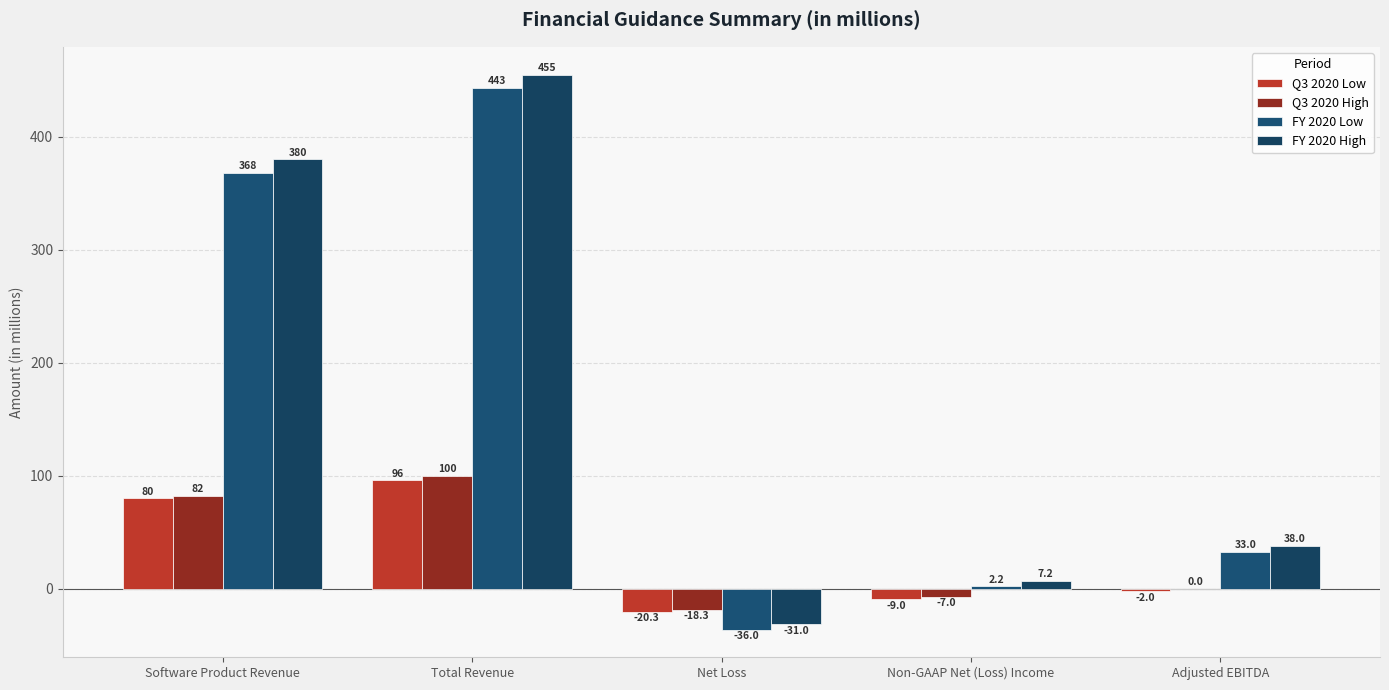

Reading left to right, what are all the values shown in this chart?

Q3 2020 Low: Software Product Revenue=80.0	Total Revenue=96.0	Net Loss=-20.3	Non-GAAP Net (Loss) Income=-9.0	Adjusted EBITDA=-2.0
Q3 2020 High: Software Product Revenue=82.0	Total Revenue=100.0	Net Loss=-18.3	Non-GAAP Net (Loss) Income=-7.0	Adjusted EBITDA=0.0
FY 2020 Low: Software Product Revenue=368.0	Total Revenue=443.0	Net Loss=-36.0	Non-GAAP Net (Loss) Income=2.2	Adjusted EBITDA=33.0
FY 2020 High: Software Product Revenue=380.0	Total Revenue=455.0	Net Loss=-31.0	Non-GAAP Net (Loss) Income=7.2	Adjusted EBITDA=38.0